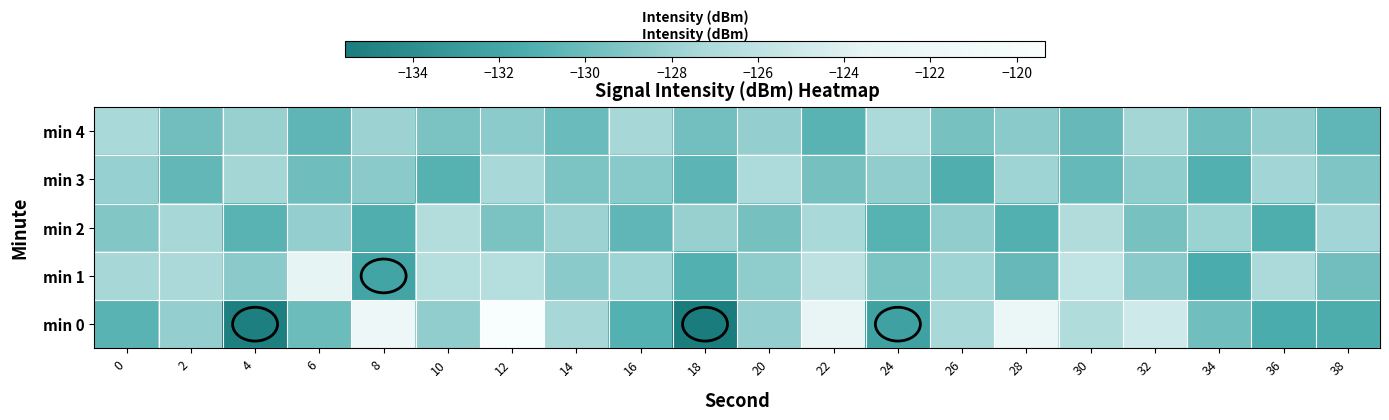

Reading right to left, transcribe all the data shown in this chart.

min 0: 38=-131.3	36=-131.5	34=-129.9	32=-125.1	30=-126.9	28=-122.6	26=-127.4	24=-132.4	22=-123.0	20=-128.3	18=-135.6	16=-131.0	14=-127.5	12=-119.3	10=-128.4	8=-122.0	6=-129.9	4=-135.3	2=-128.3	0=-130.8
min 1: 38=-129.8	36=-127.2	34=-131.5	32=-128.7	30=-125.9	28=-130.2	26=-127.8	24=-129.3	22=-126.1	20=-128.5	18=-131.1	16=-127.8	14=-128.7	12=-126.6	10=-126.6	8=-132.1	6=-123.5	4=-128.7	2=-127.2	0=-127.5
min 2: 38=-127.7	36=-131.3	34=-128.0	32=-129.5	30=-126.8	28=-131.1	26=-128.4	24=-130.9	22=-127.3	20=-129.6	18=-128.1	16=-130.5	14=-127.9	12=-129.4	10=-126.7	8=-131.2	6=-128.3	4=-130.8	2=-127.5	0=-129.1
min 3: 38=-129.2	36=-127.7	34=-131.1	32=-128.5	30=-130.3	28=-127.8	26=-131.2	24=-128.4	22=-129.6	20=-127.1	18=-130.7	16=-128.8	14=-129.3	12=-127.4	10=-131.0	8=-128.7	6=-129.9	4=-127.6	2=-130.4	0=-128.2
min 4: 38=-130.5	36=-128.4	34=-129.9	32=-127.6	30=-130.2	28=-128.7	26=-129.5	24=-127.2	22=-130.8	20=-128.3	18=-129.7	16=-127.5	14=-130.1	12=-128.6	10=-129.4	8=-127.9	6=-130.6	4=-128.1	2=-129.8	0=-127.3